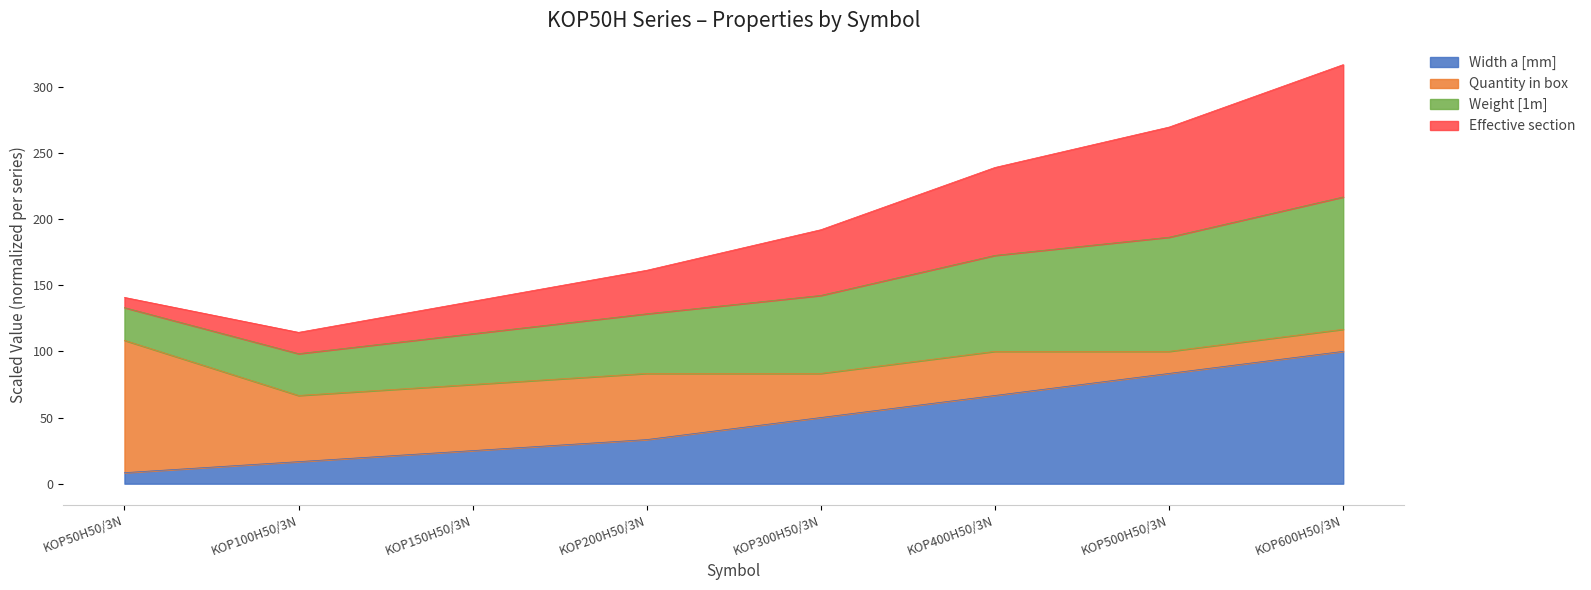

True or false: Weight [1m] has more than 0 interior local peaks.

False